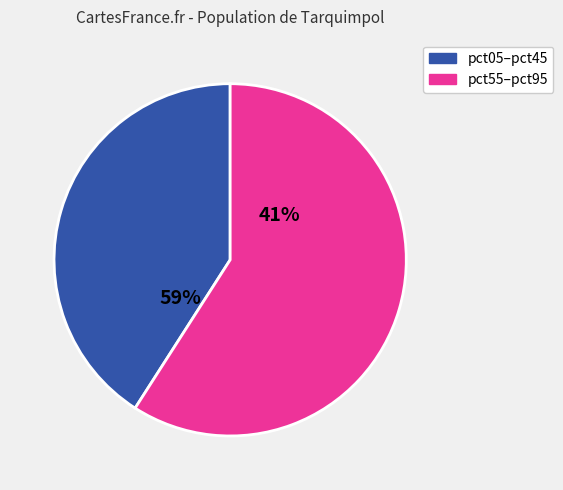

Does pct85 account for over 50% of the chart?

No